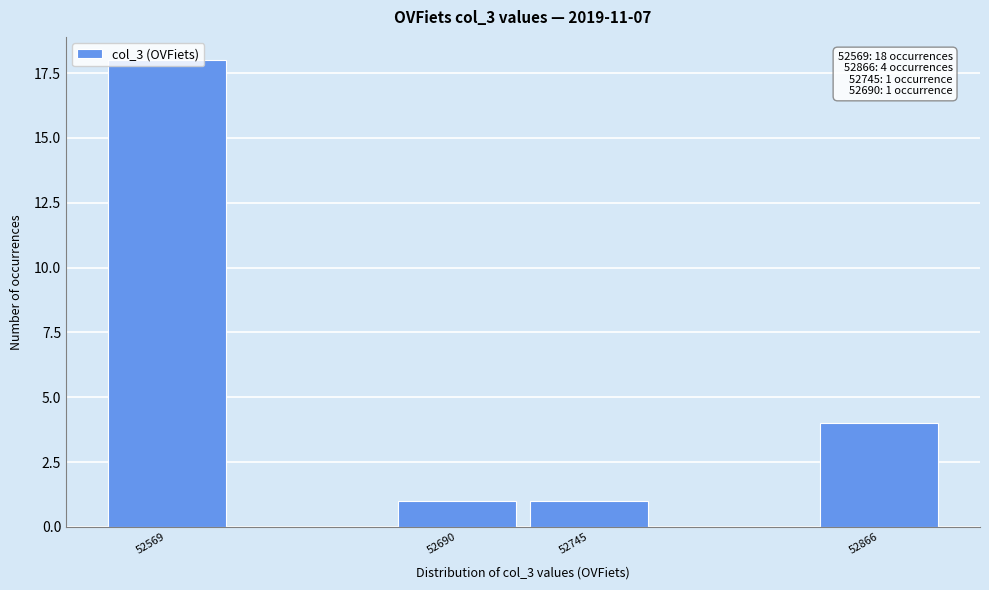

Which has a higher value, 52569 or 52866?

52569